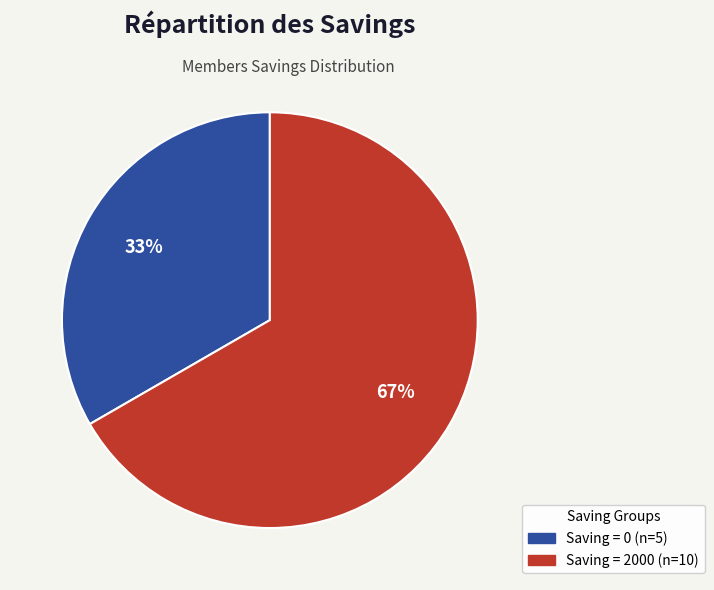

Count the number of slices in the pie.

2